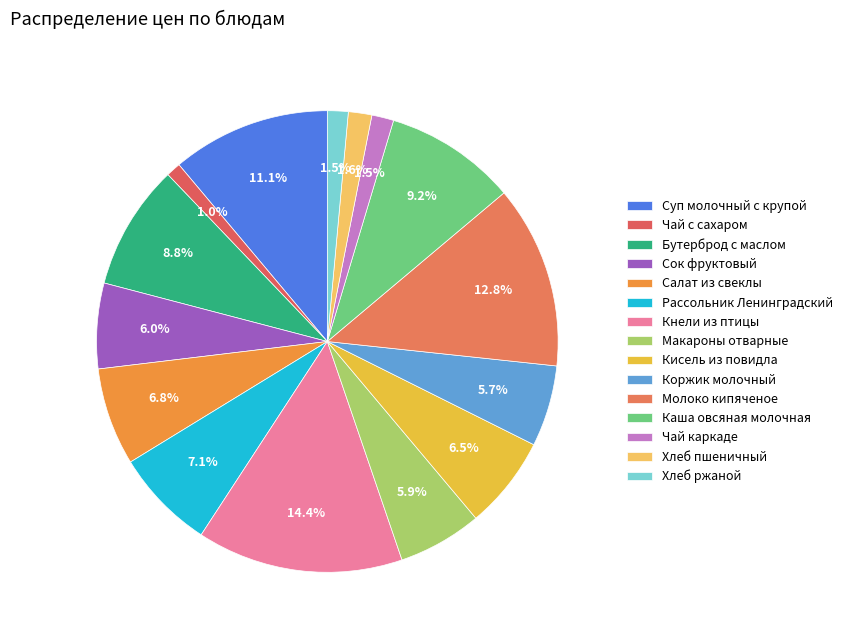

Is the sum of Чай каркаде and Кнели из птицы greater than half?

No